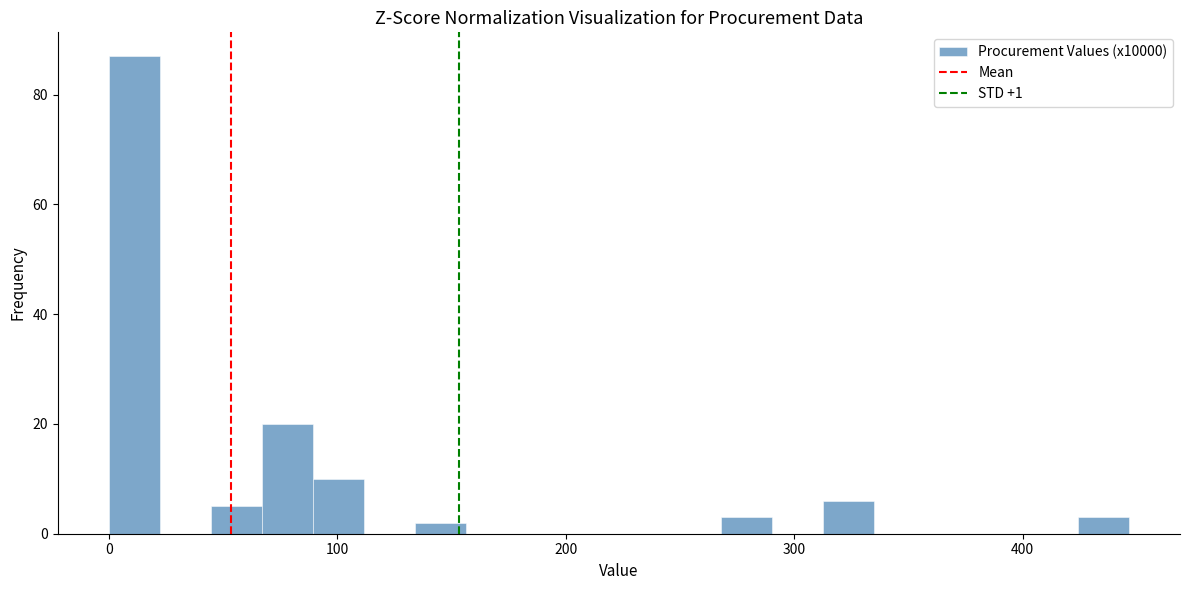

Read against the x-axis, roughly where is the centre of the tallest bar?

10